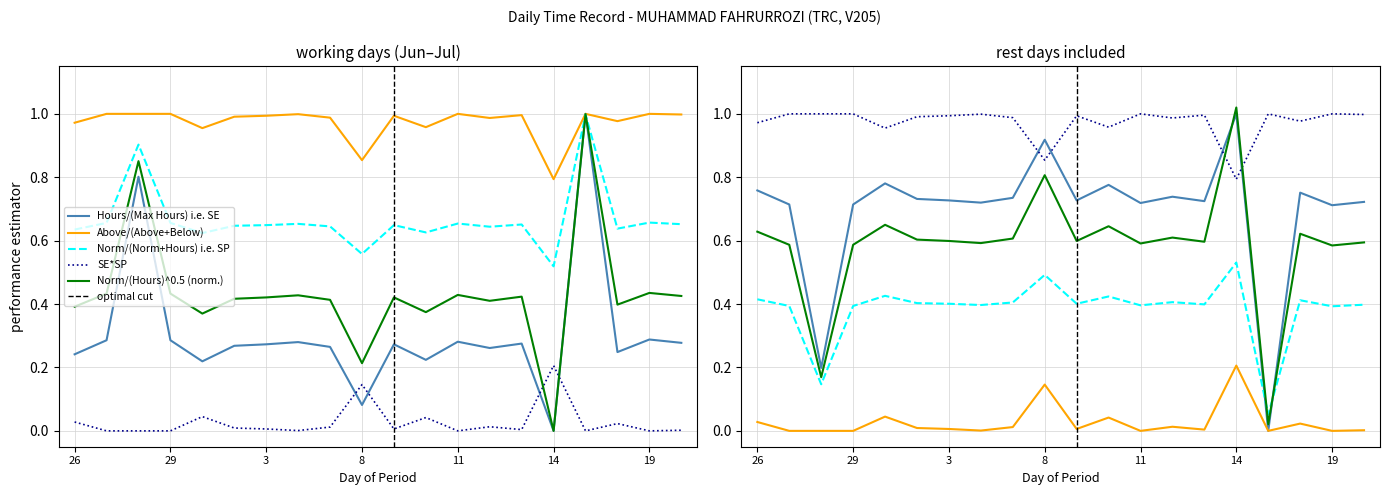

What position from the left is 29?

4